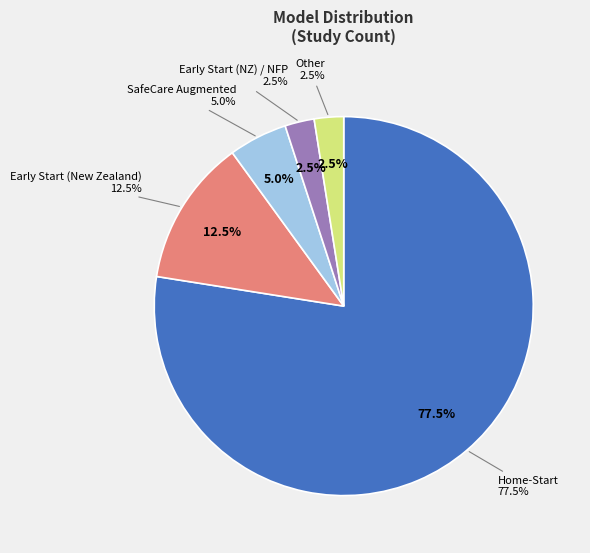

Which has a higher value, SafeCare Augmented or Early Start (NZ) / NFP?

SafeCare Augmented